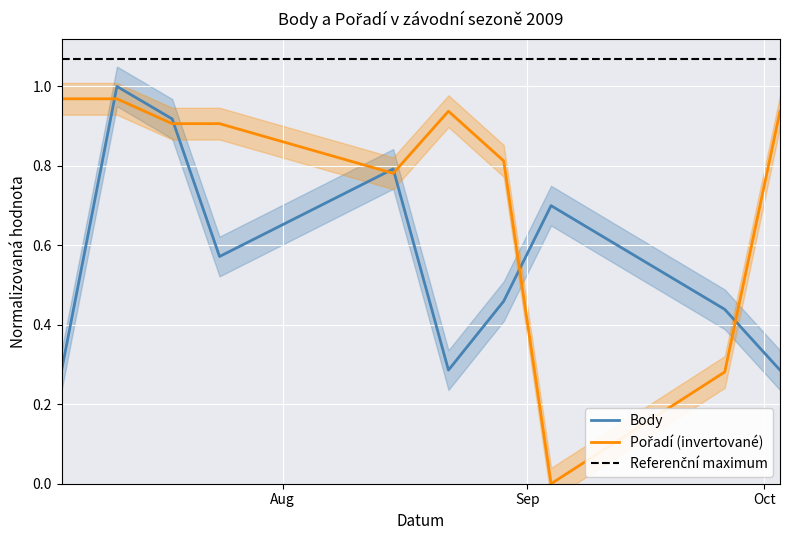

List the series in order of their overall mean, lowest first.

Body, Pořadí